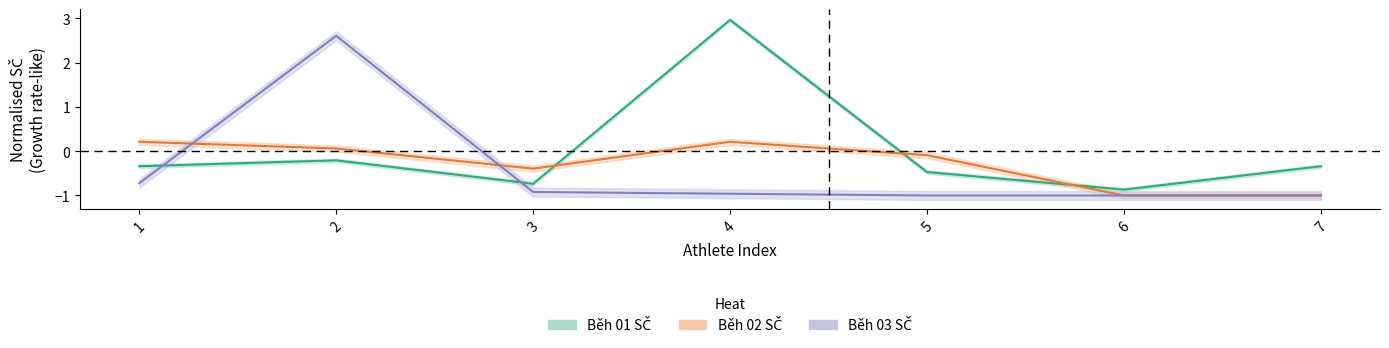

At which label does Běh 03 SČ reach its minimum?

5